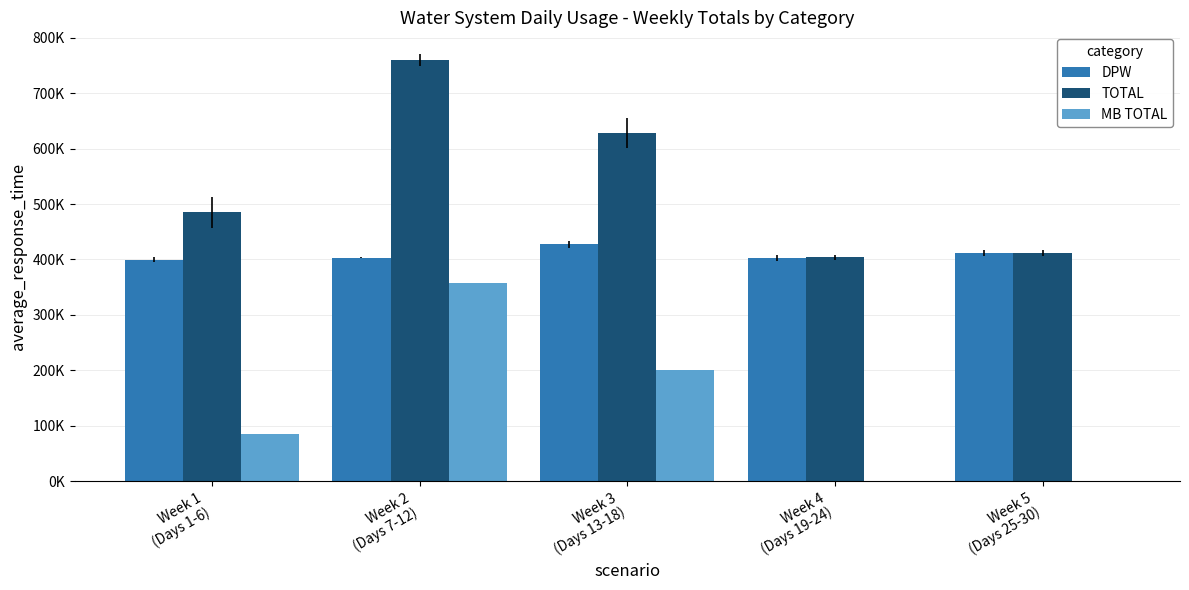

Are the bars horizontal?

No